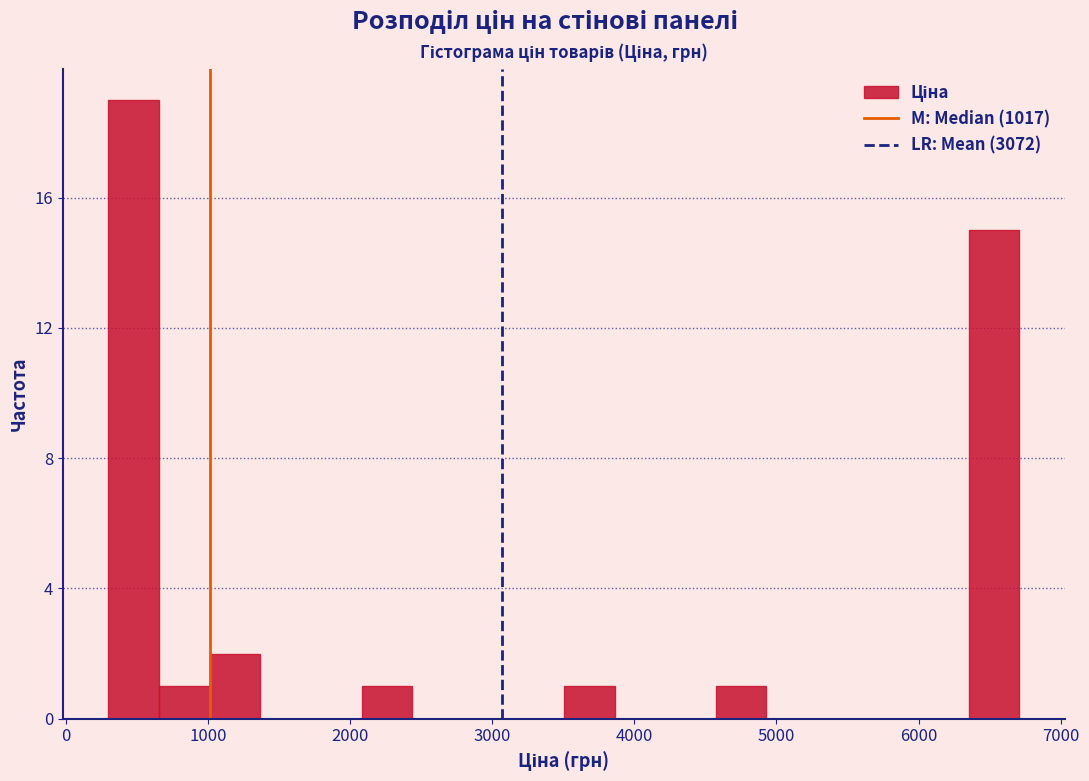

Read against the x-axis, roughly where is the centre of the tallest bar?

500